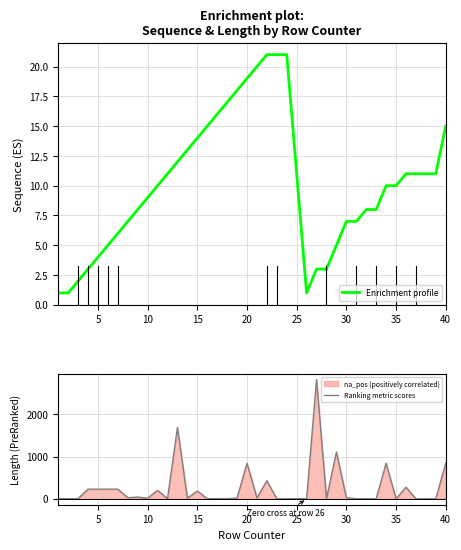

How many data points does each series have?

39